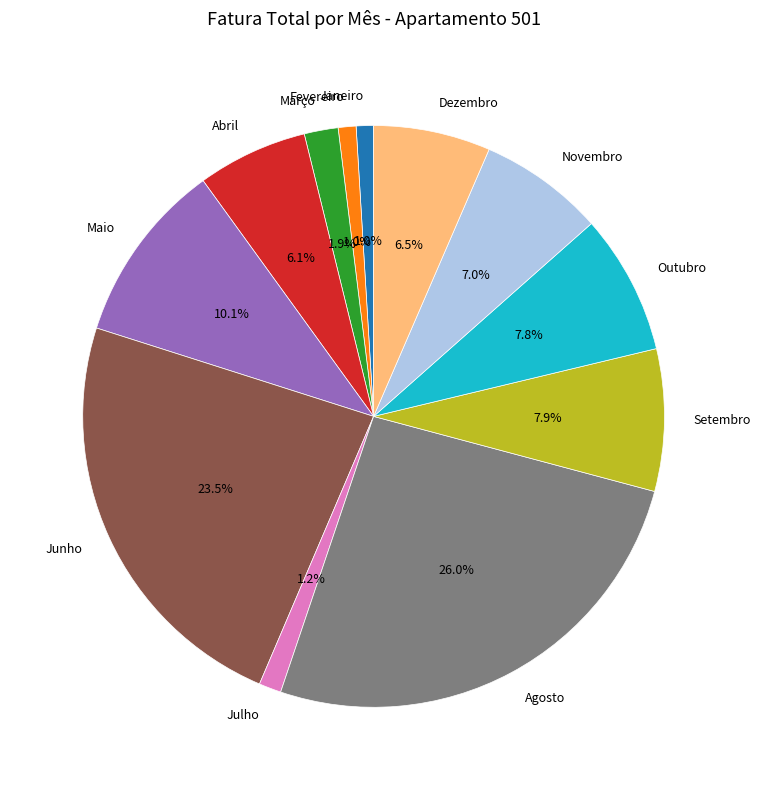

Combined, what portion of the pie is Outubro and Novembro?

14.8%